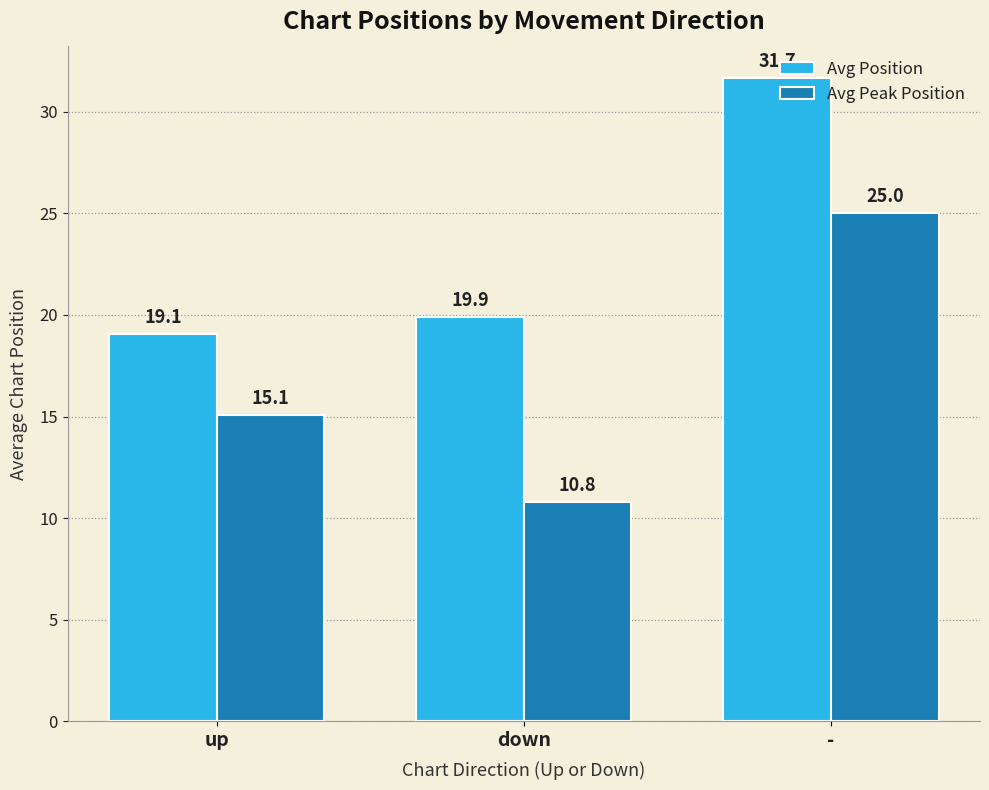

At how many categories does at least one series exceed 29?

1